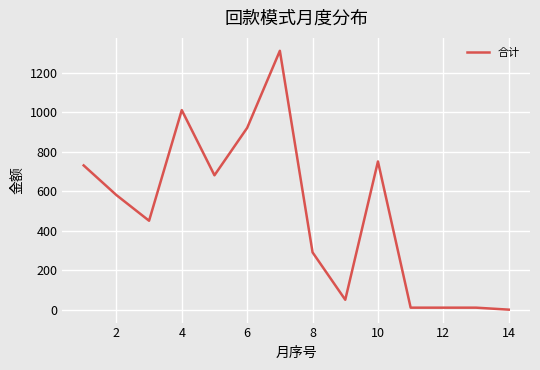

What is the greatest value displayed?

1310